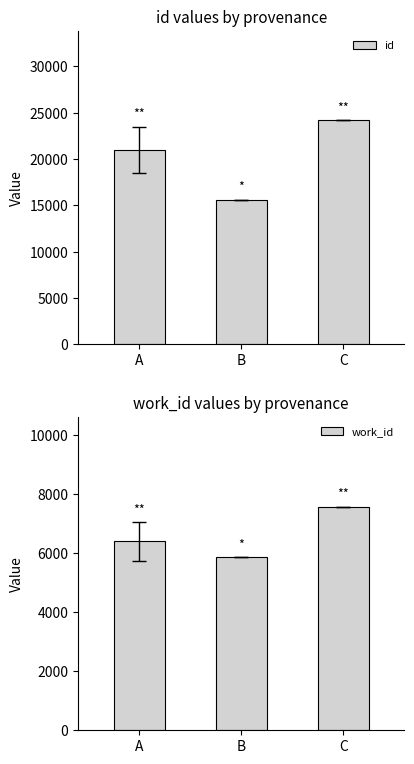

Is it true that id equals 20990.6 at A?

True